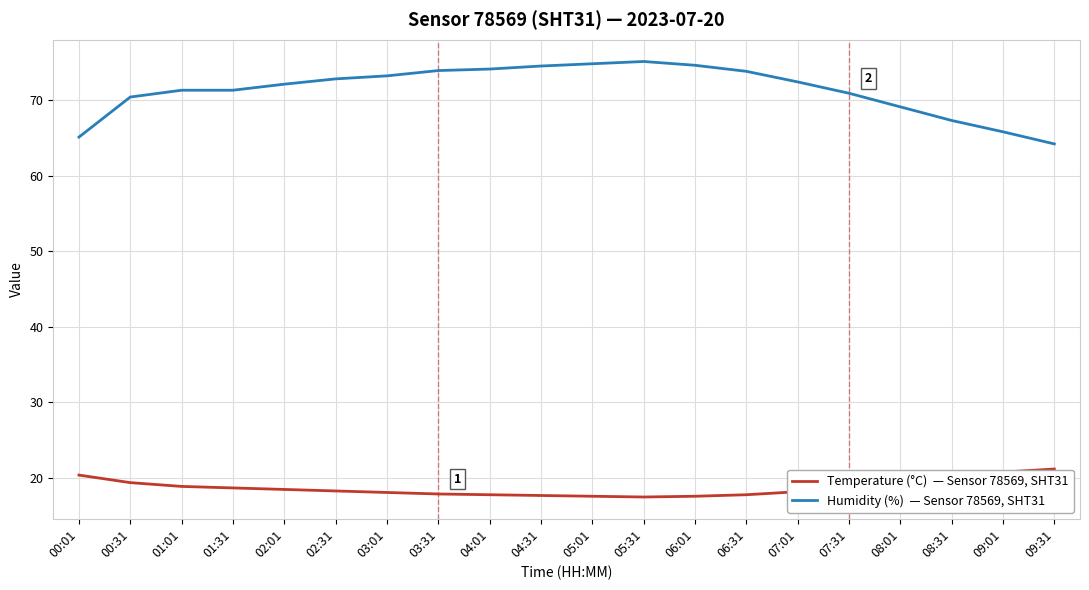

What is the spread (max minus min) of values at 07:01?

54.2